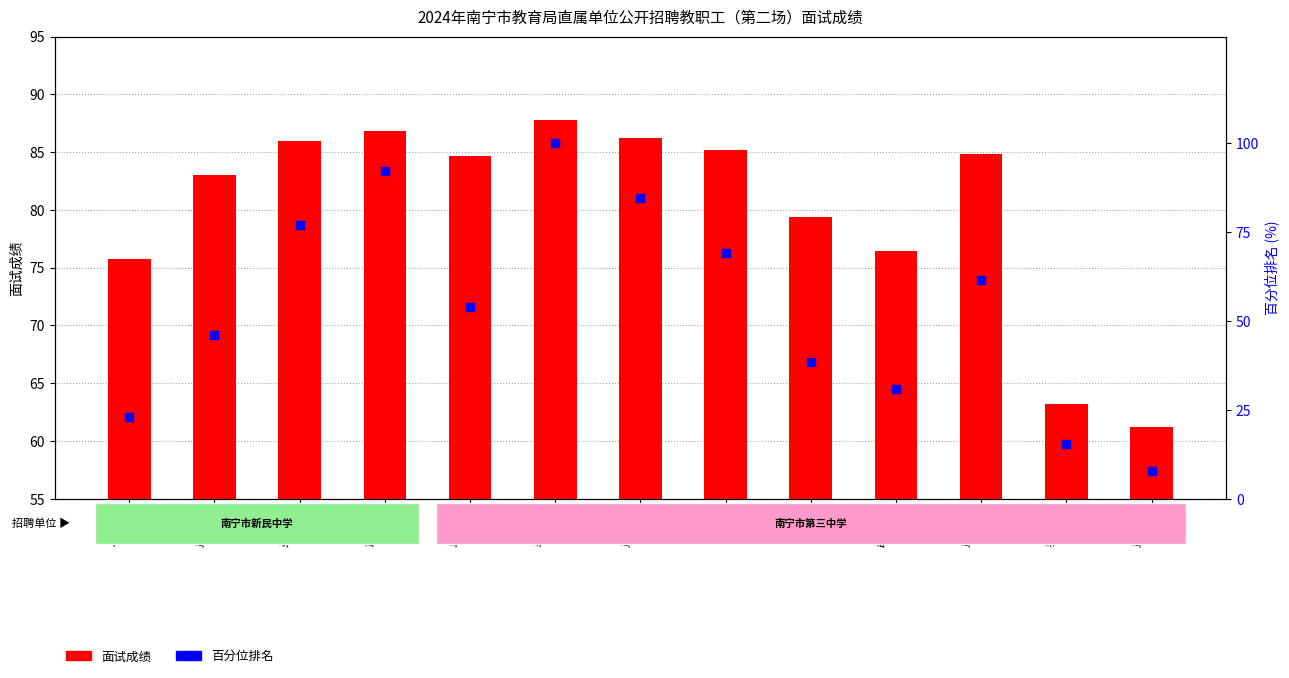

Which series reaches the minimum Y coordinate?

百分位排名